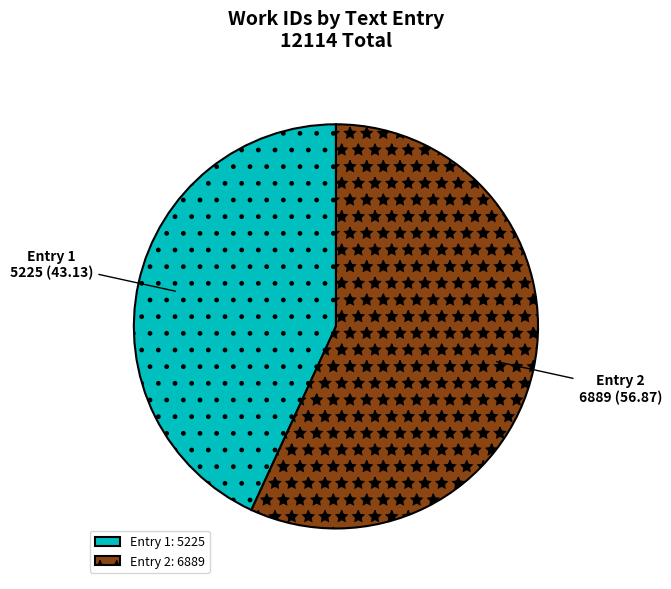

Between Entry 1 and Entry 2, which is larger?

Entry 2